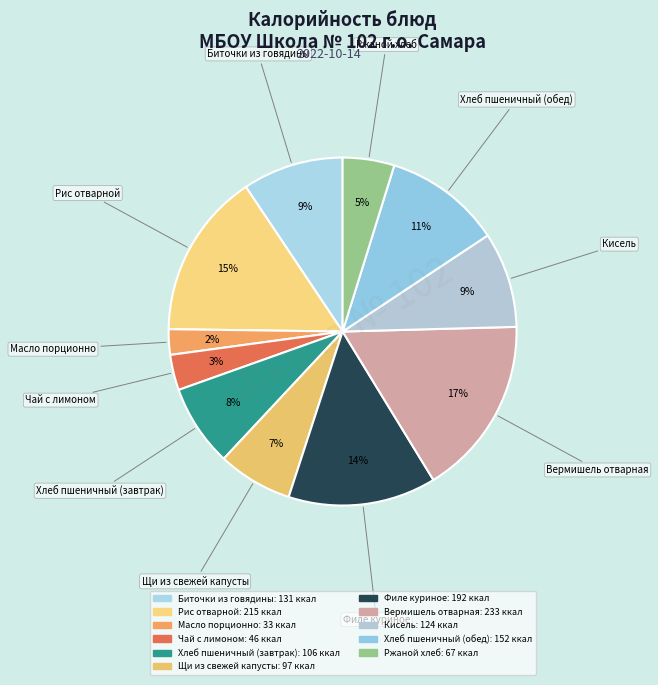

Count the number of slices in the pie.

11